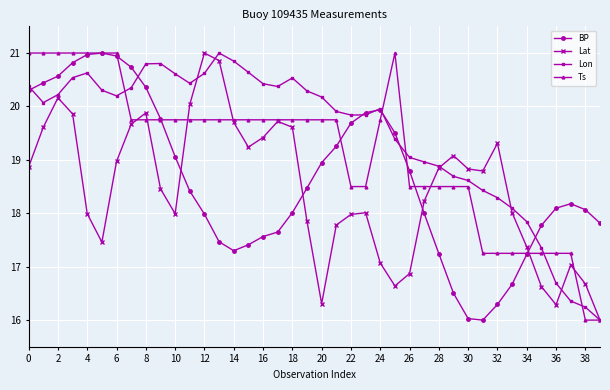

What is the maximum value shown in the chart?

21.0